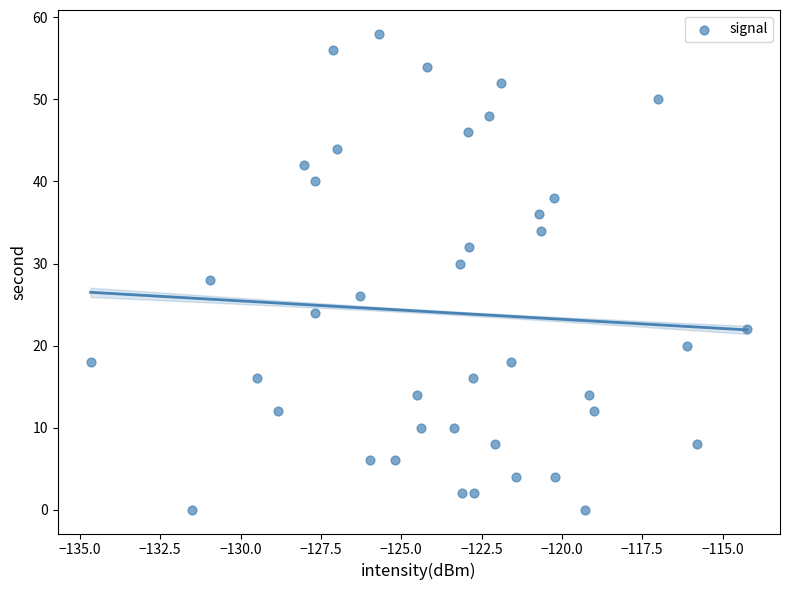

What is the range of Y values (max minus min)?

58